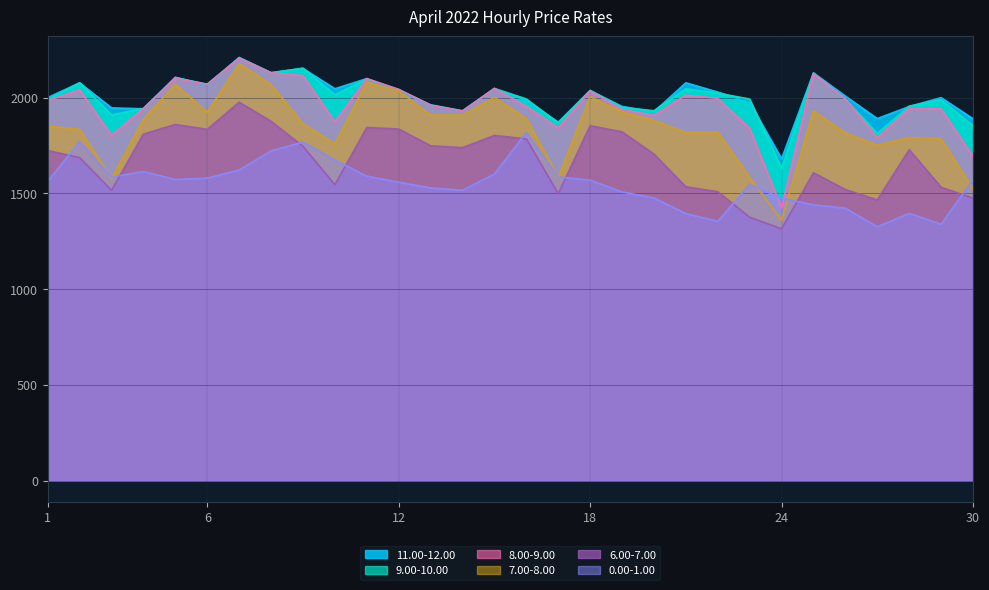

At which category does 11.00-12.00 reach its first local valley?

4